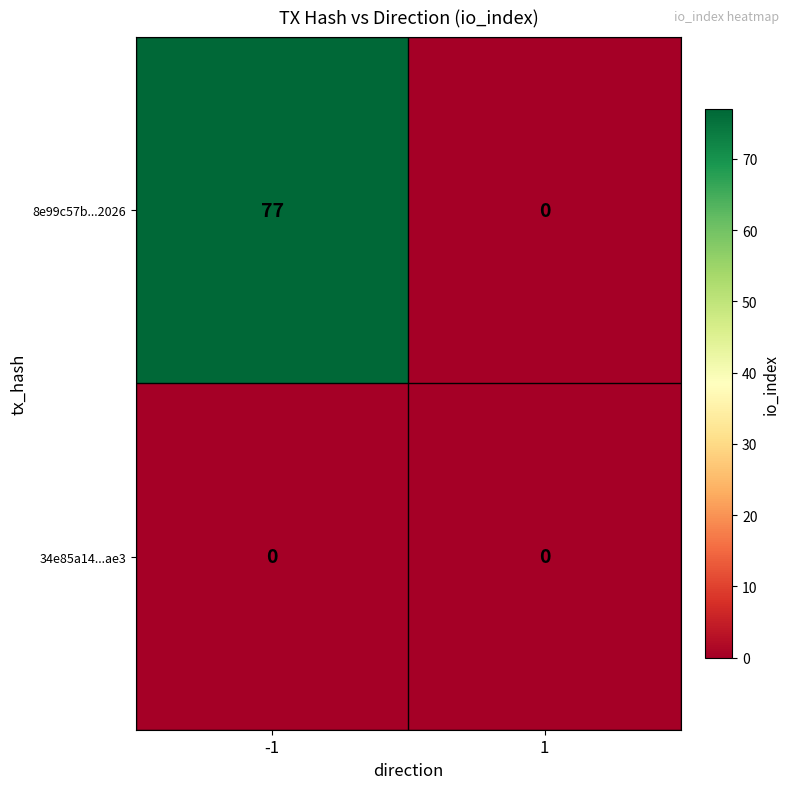

Rank the series at -1 from lowest to highest value.

34e85a14...ae3, 8e99c57b...2026